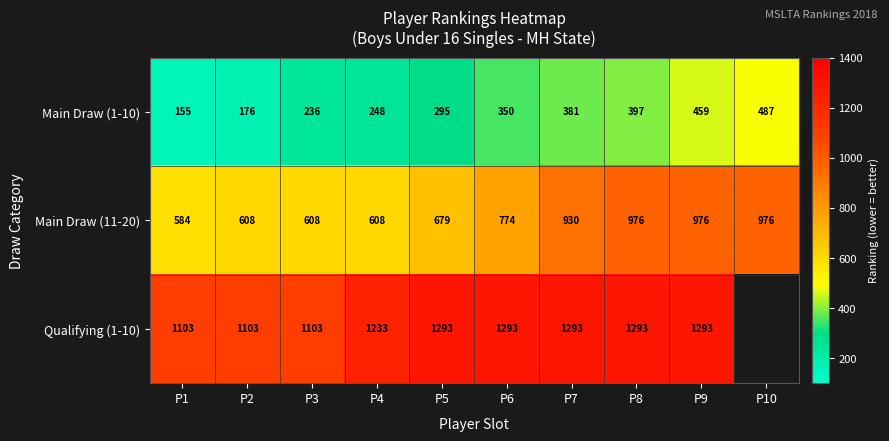

What is the spread (max minus min) of values at P7?

912